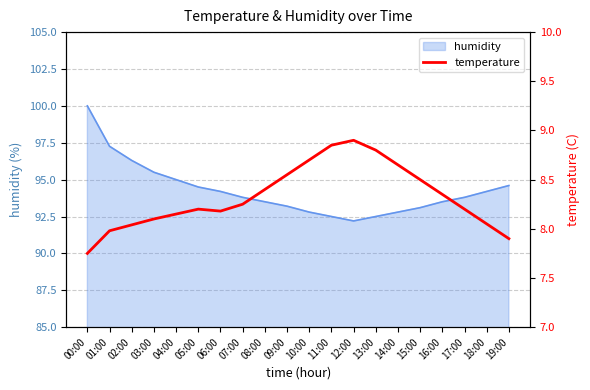

Which label corresponds to the largest value in the chart?

12:00